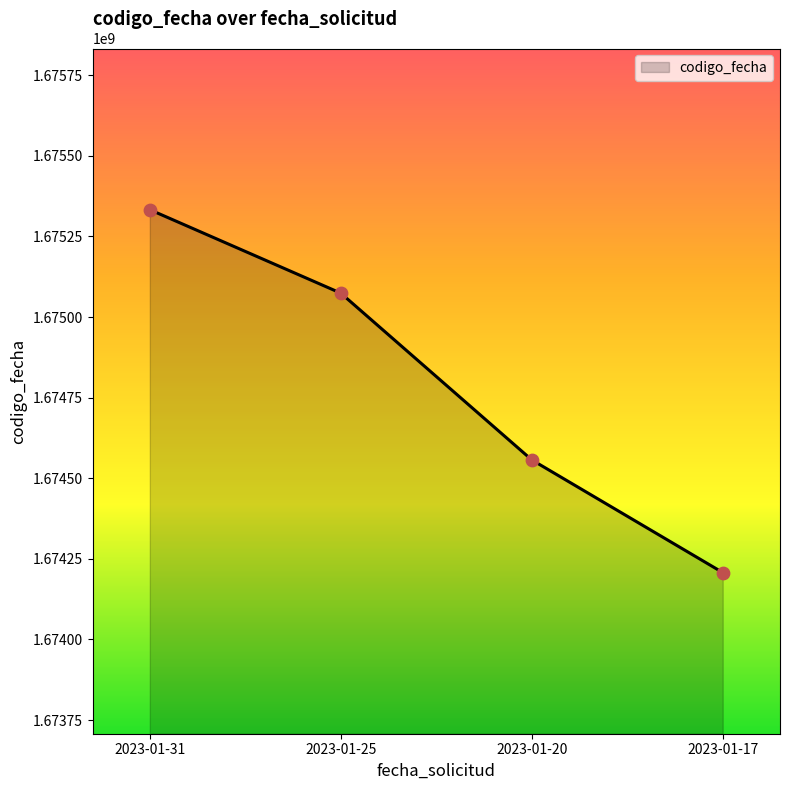

What is the ratio of the value at 2023-01-31 to the value at 2023-01-17?

1.0